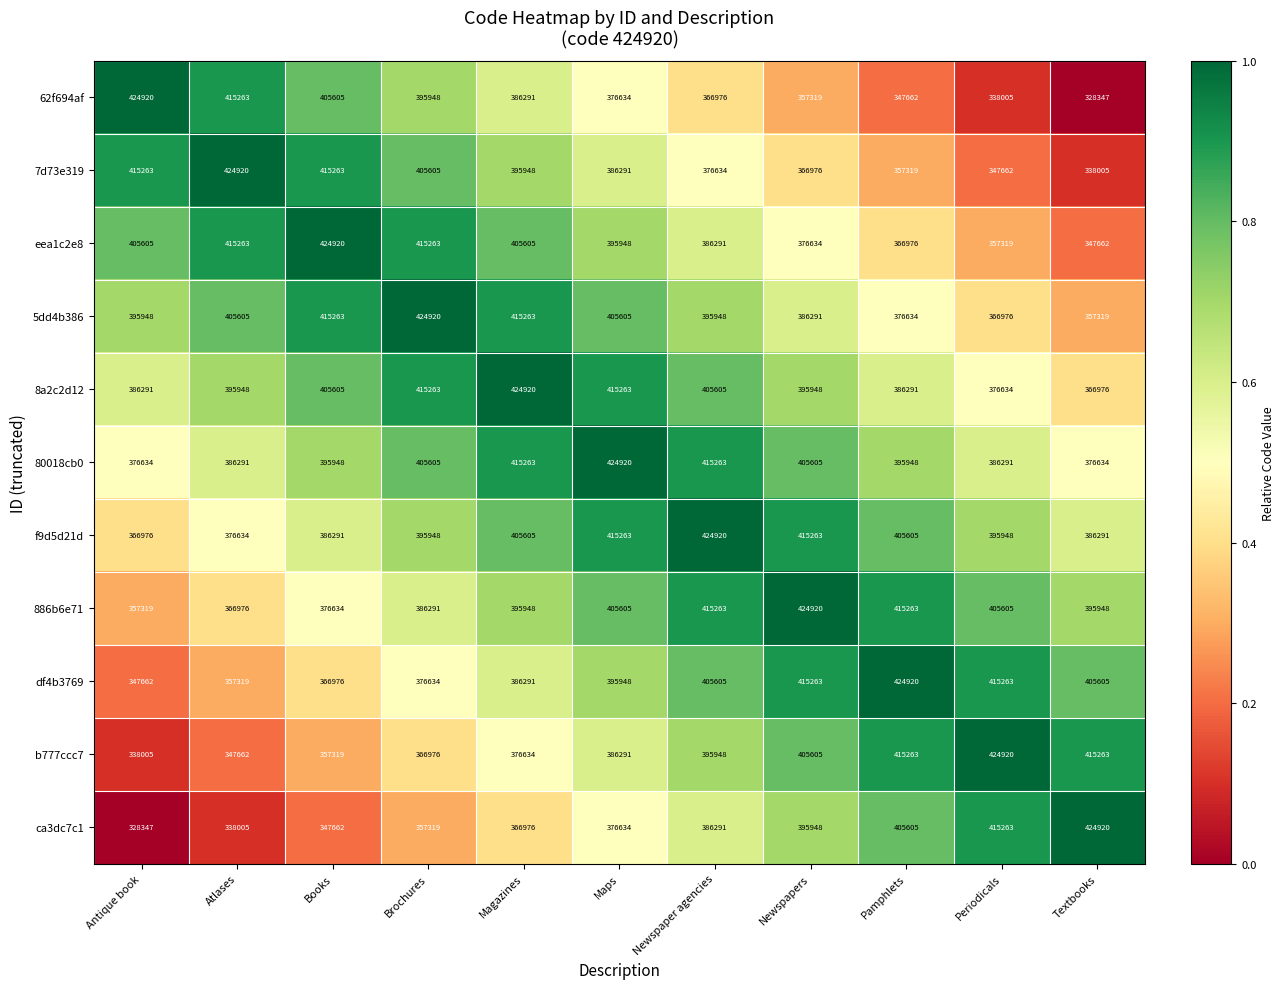

What is the minimum value for 8a2c2d12?

366976